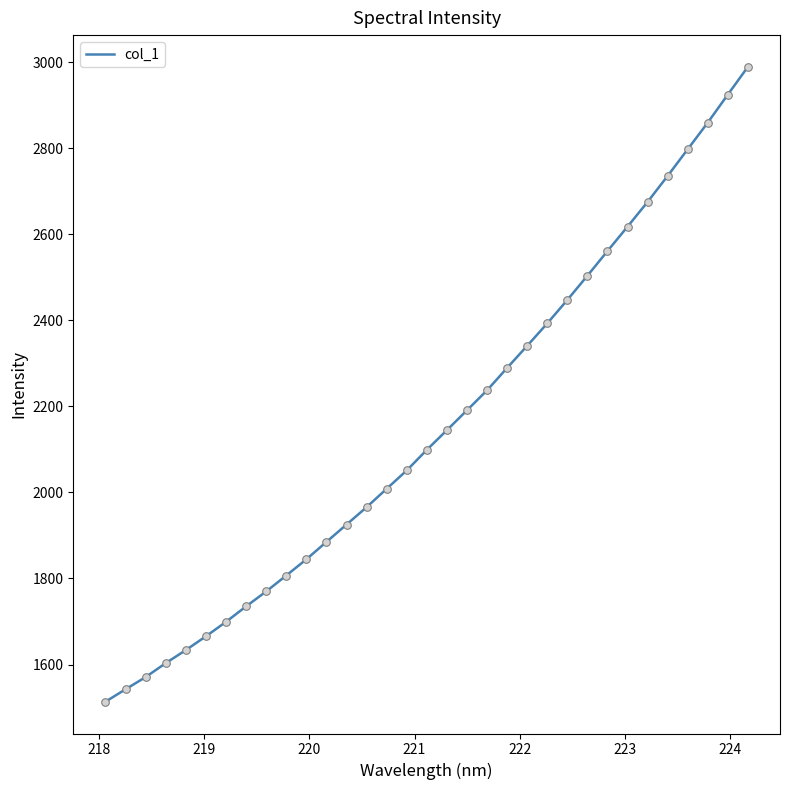

What is the difference between the maximum and minimum values?

1475.2